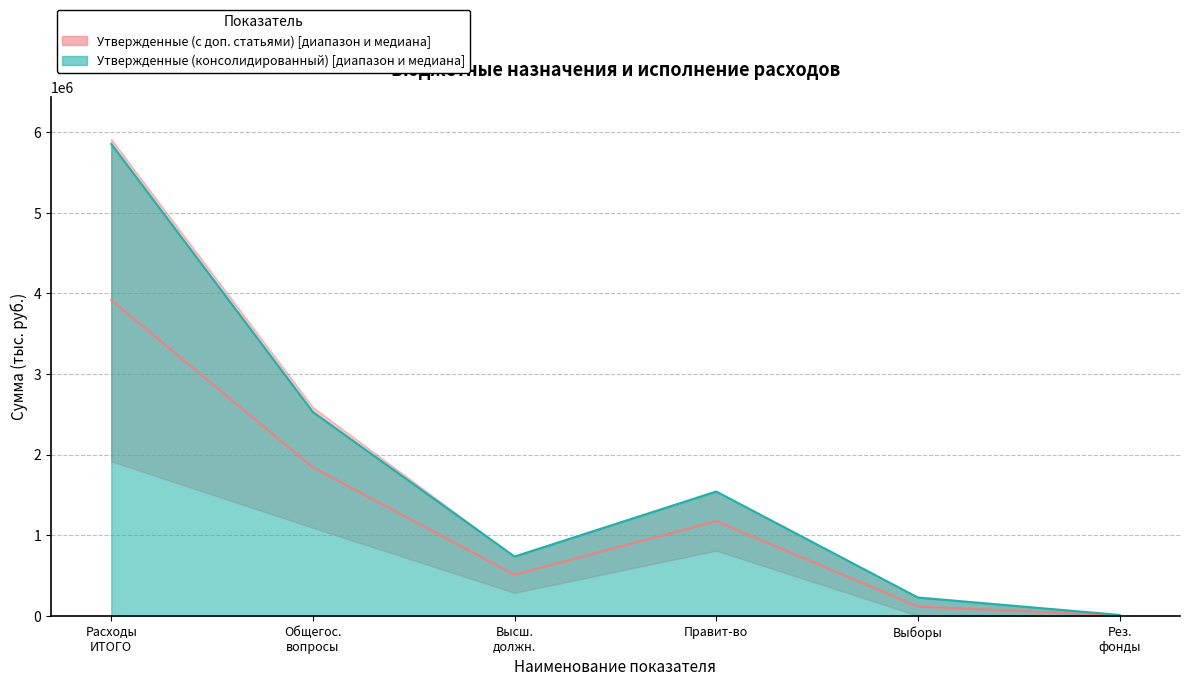

What is the difference between the maximum and minimum values in the Утвержденные (консолидированный бюджет) series?

5843051.1